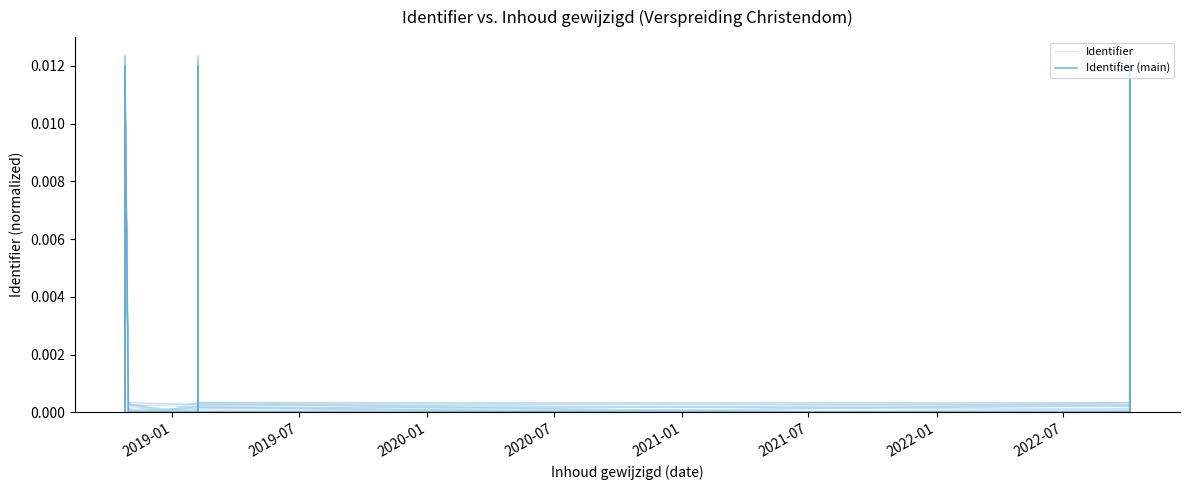

Which has a higher value, 2022-01 or 2021-01?

2022-01